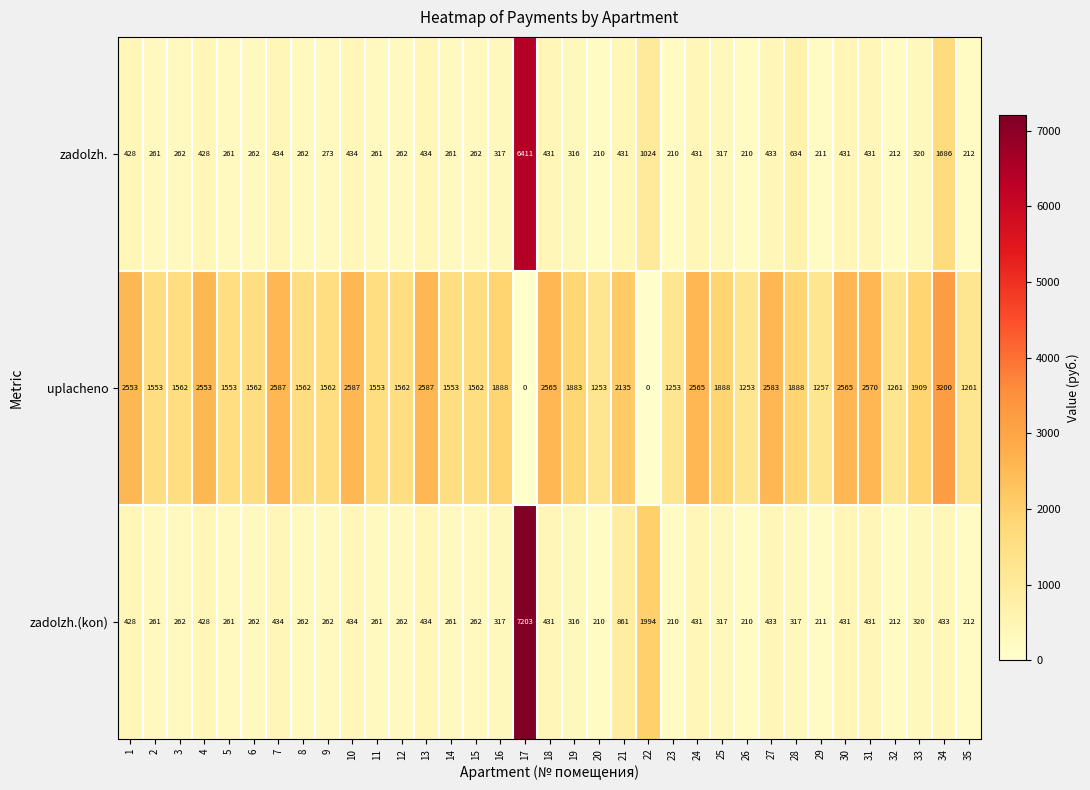

What is the spread (max minus min) of values at 34?

2767